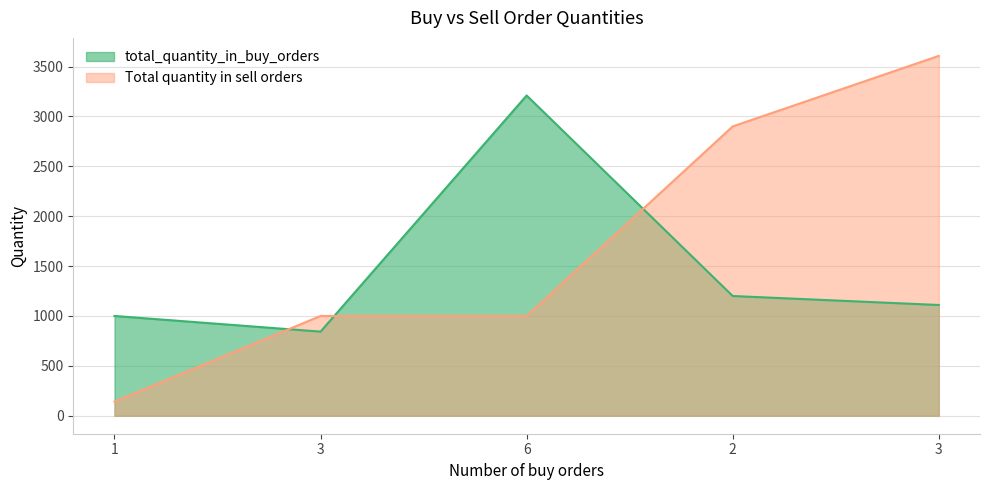

What is the label of the 3rd point from the right?

6